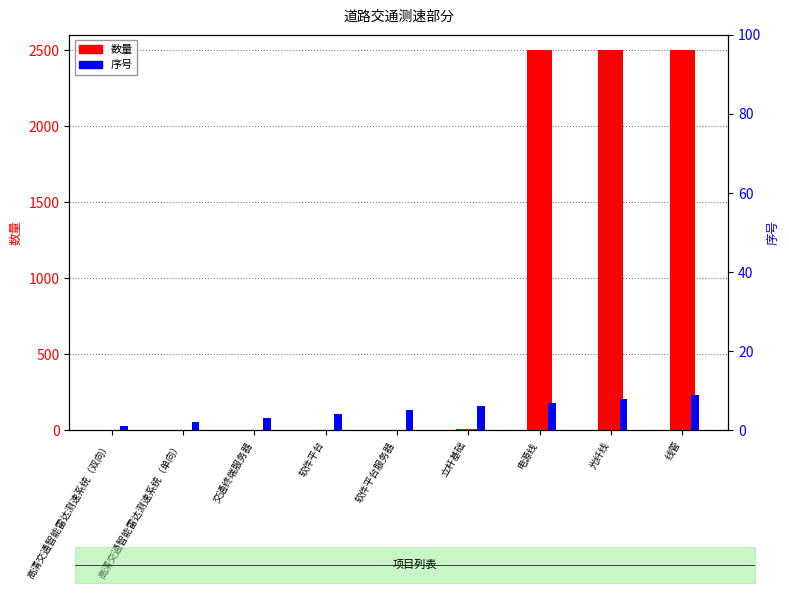

What is the value of the 序号 bar at the 3rd from the left?

3